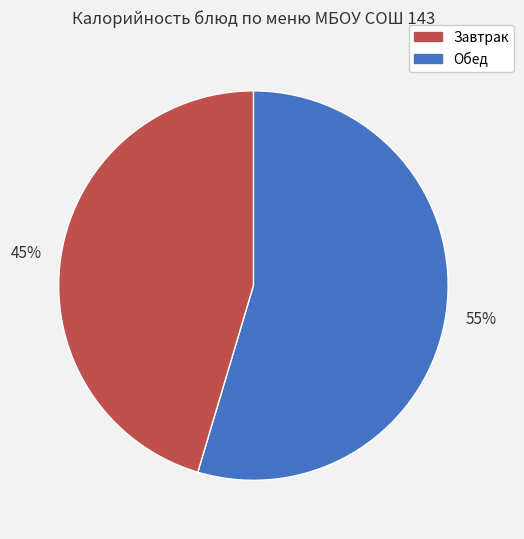

Does any single category account for the majority?

Yes